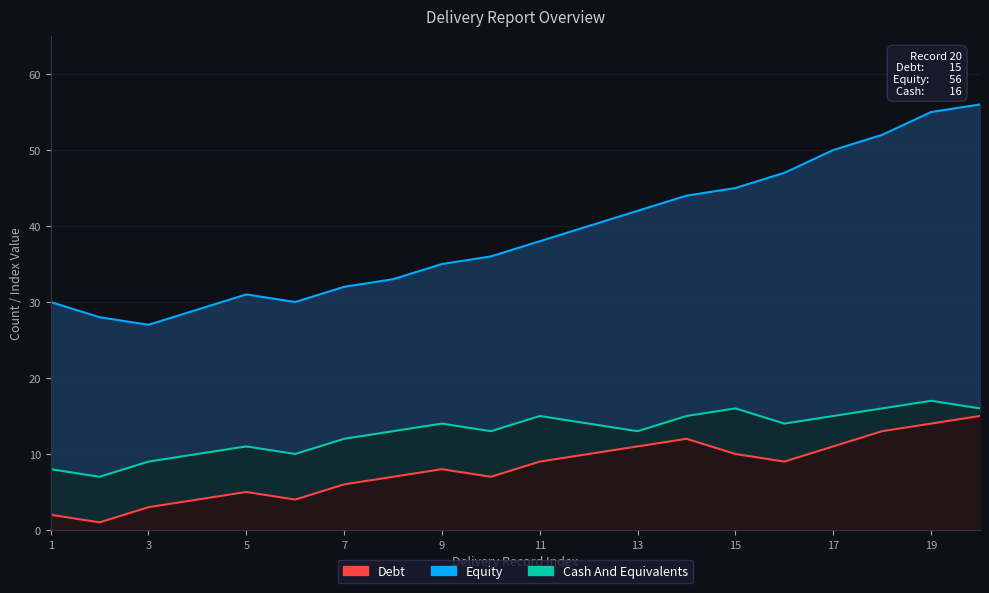

True or false: Debt and Cash And Equivalents cross at least once.

False